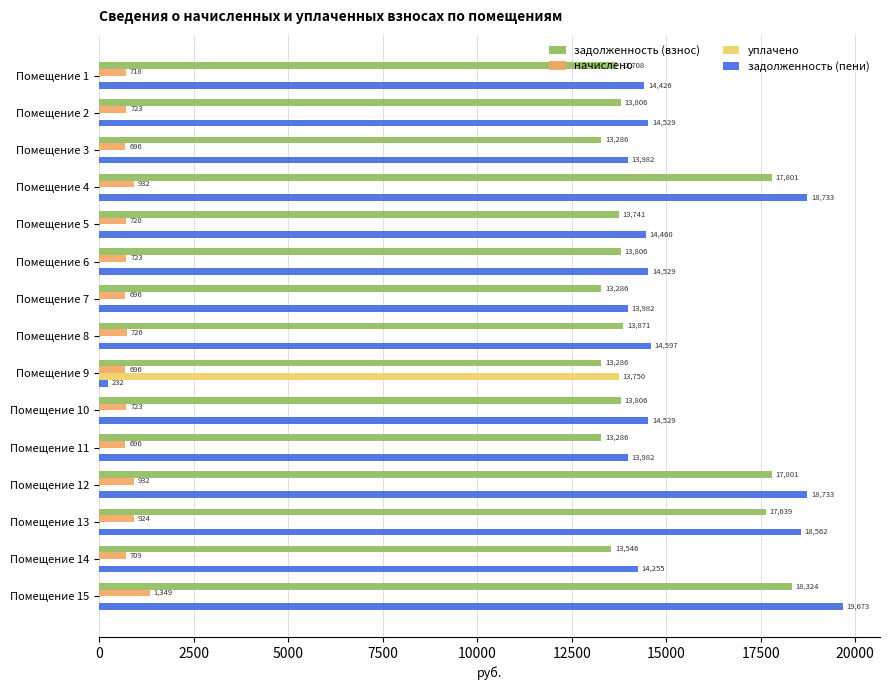

What are all the series names shown in the legend?

задолженность (взнос), начислено, уплачено, задолженность (пени)